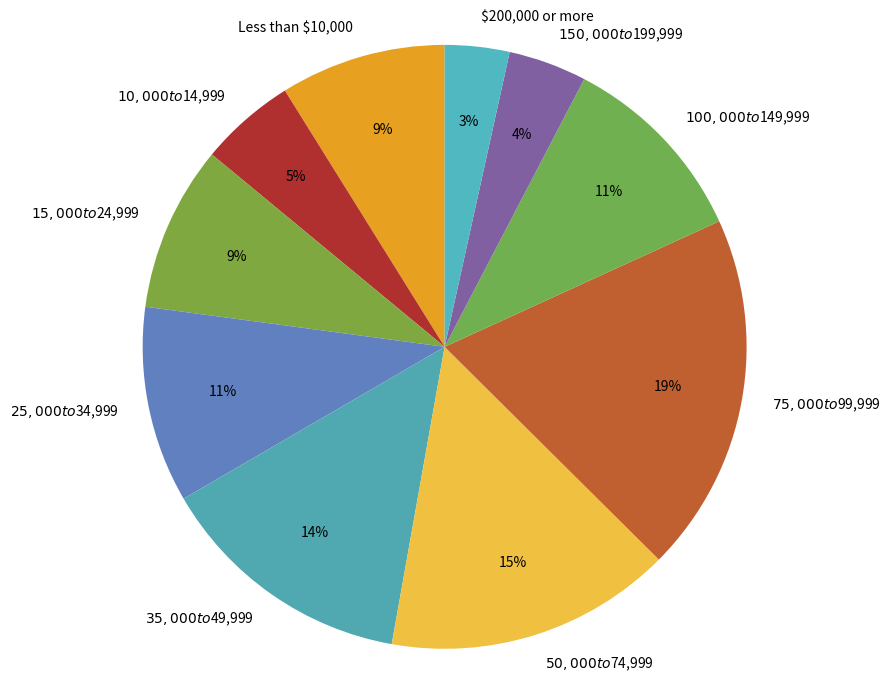

What is the largest slice in the pie chart?

$75,000 to $99,999